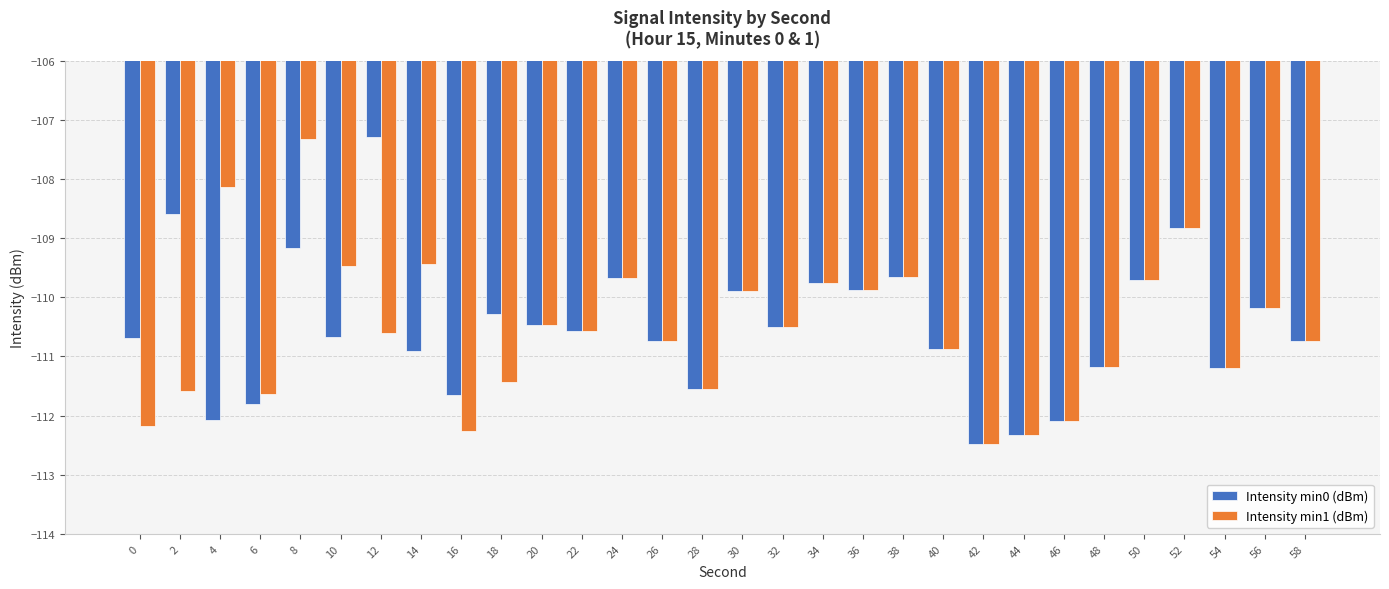

Rank the series at 4 from highest to lowest value.

Intensity min1 (dBm), Intensity min0 (dBm)